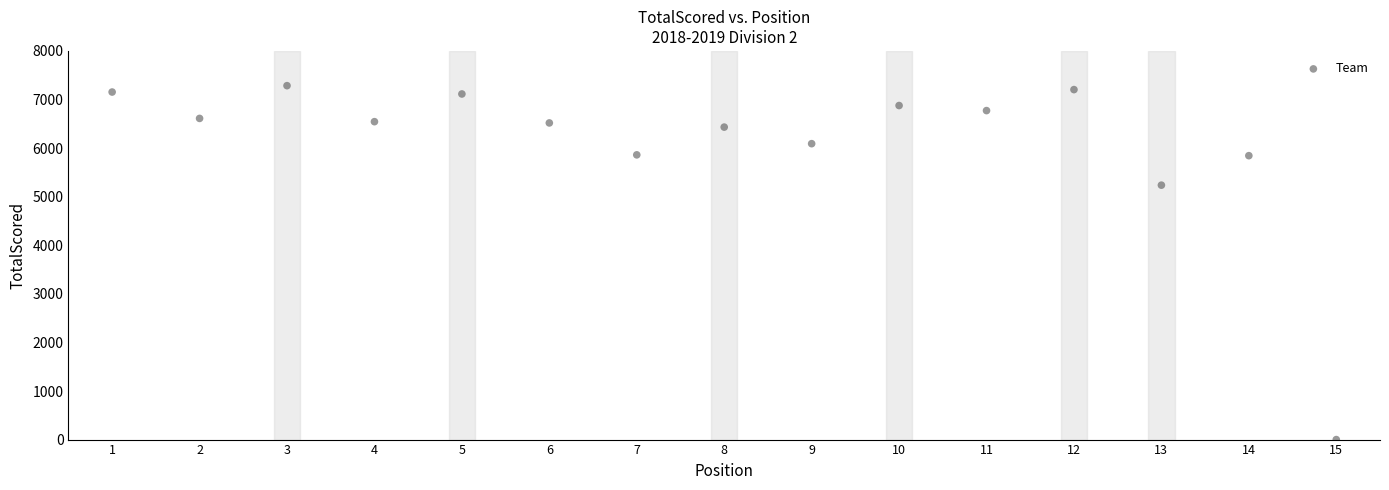

What is the range of X values (max minus min)?

14